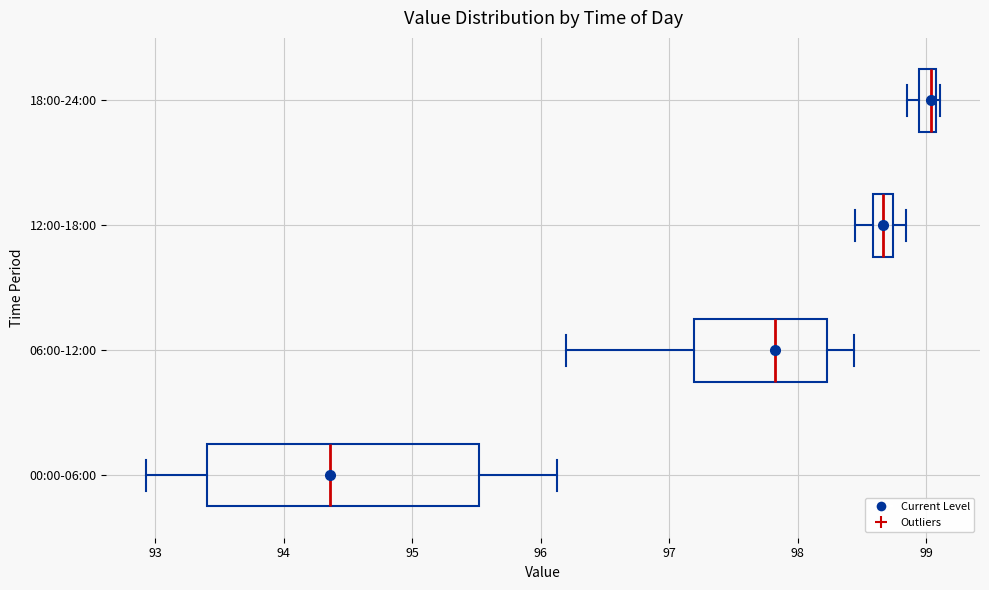

Which box is the widest, from its left edge to its right edge?

00:00-06:00